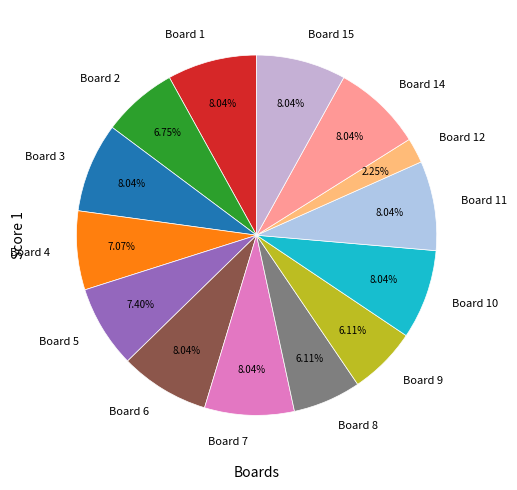

To the nearest percent, what percentage of the pie is Board 3?

8%